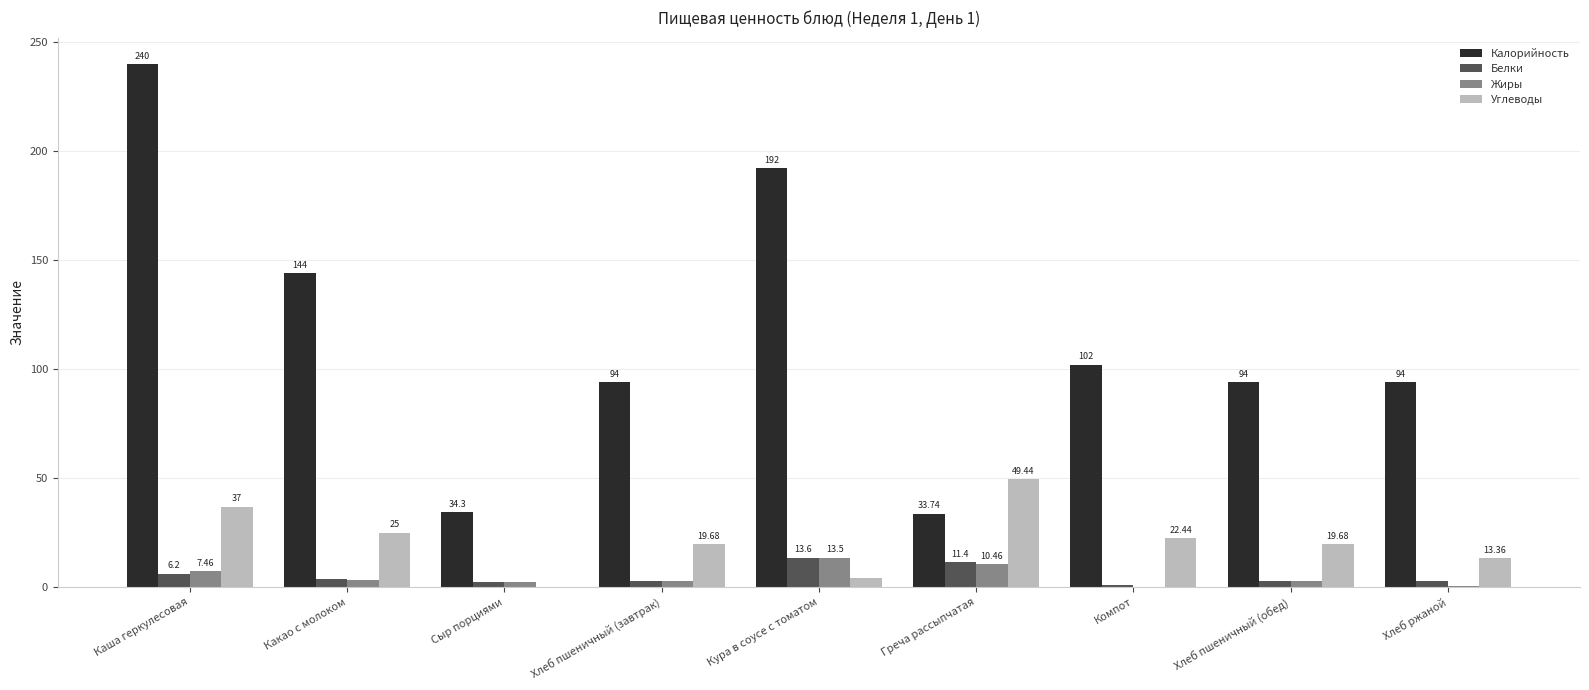

Where does the Жиры series first go above 3?

Каша геркулесовая